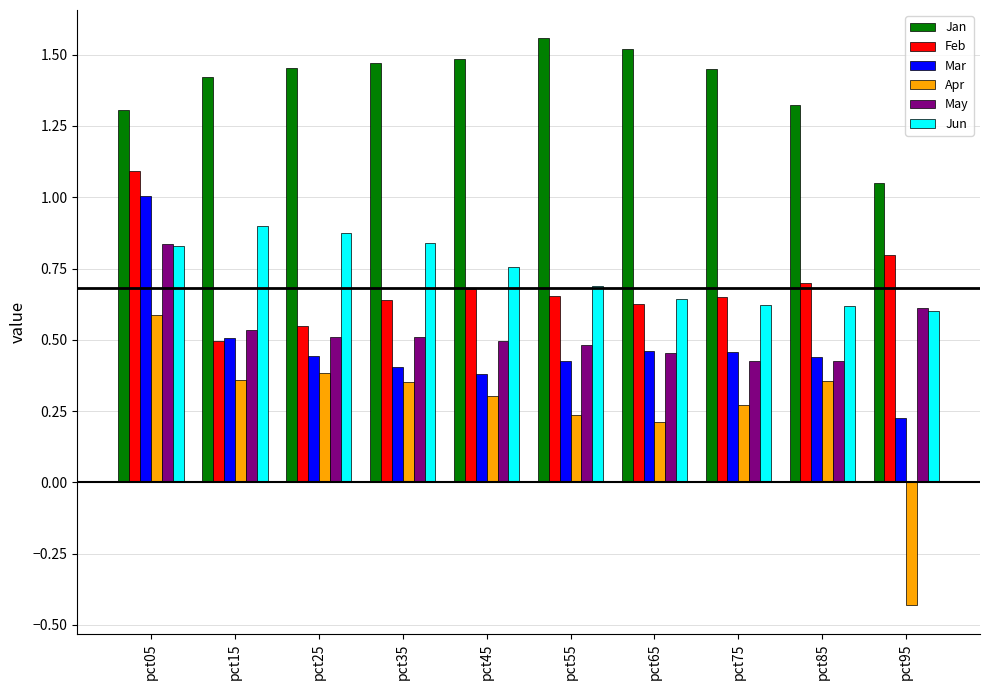

What is the sum of all Apr values?

2.6